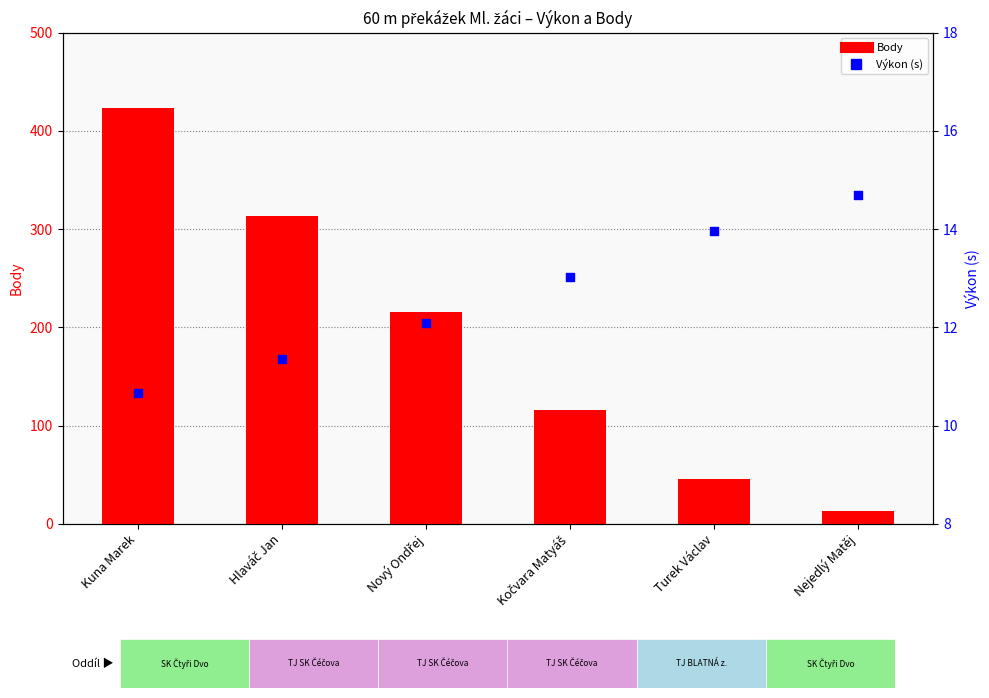

Which series has the widest spread of Y values?

Body